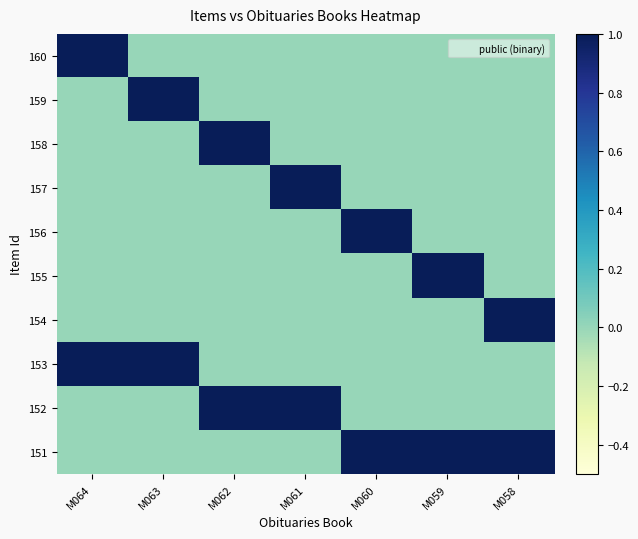

Reading left to right, transcribe all the data shown in this chart.

160: M064=1	M063=0	M062=0	M061=0	M060=0	M059=0	M058=0
159: M064=0	M063=1	M062=0	M061=0	M060=0	M059=0	M058=0
158: M064=0	M063=0	M062=1	M061=0	M060=0	M059=0	M058=0
157: M064=0	M063=0	M062=0	M061=1	M060=0	M059=0	M058=0
156: M064=0	M063=0	M062=0	M061=0	M060=1	M059=0	M058=0
155: M064=0	M063=0	M062=0	M061=0	M060=0	M059=1	M058=0
154: M064=0	M063=0	M062=0	M061=0	M060=0	M059=0	M058=1
153: M064=1	M063=1	M062=0	M061=0	M060=0	M059=0	M058=0
152: M064=0	M063=0	M062=1	M061=1	M060=0	M059=0	M058=0
151: M064=0	M063=0	M062=0	M061=0	M060=1	M059=1	M058=1